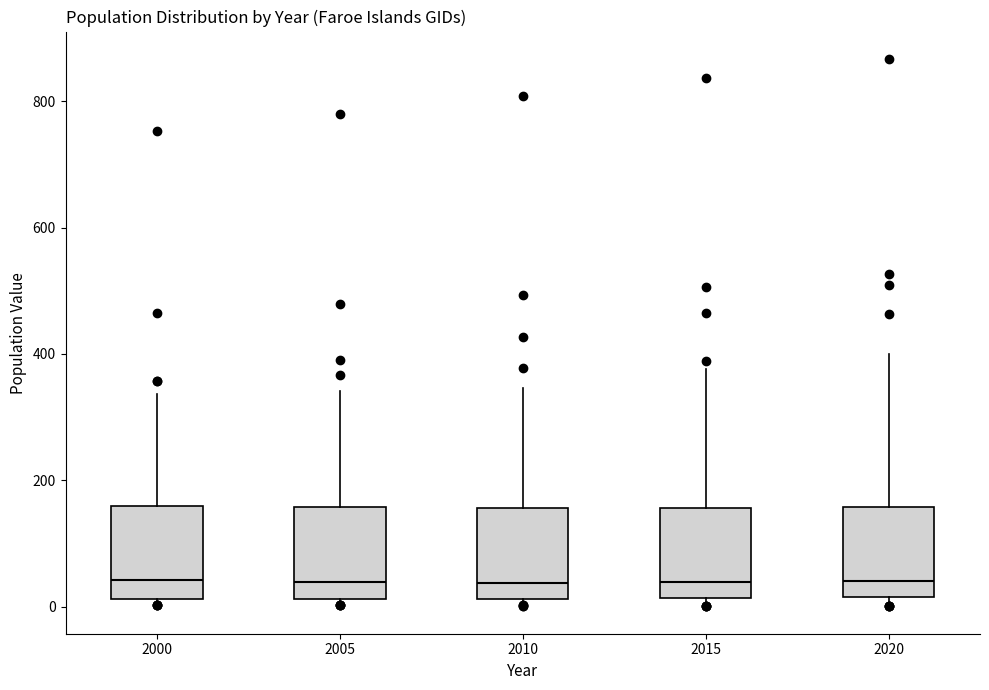

Reading left to right, read every box against the y-axis: the position of its median line, the range the box covers, and the ends of its whiskers. The values are not printed on the chart, so give them approximately, as read against the axis.

2000: median 40, box 20 to 160, whiskers 0 to 340
2005: median 40, box 20 to 160, whiskers 0 to 340
2010: median 40, box 20 to 160, whiskers 0 to 340
2015: median 40, box 20 to 160, whiskers 0 to 380
2020: median 40, box 20 to 160, whiskers 0 to 400